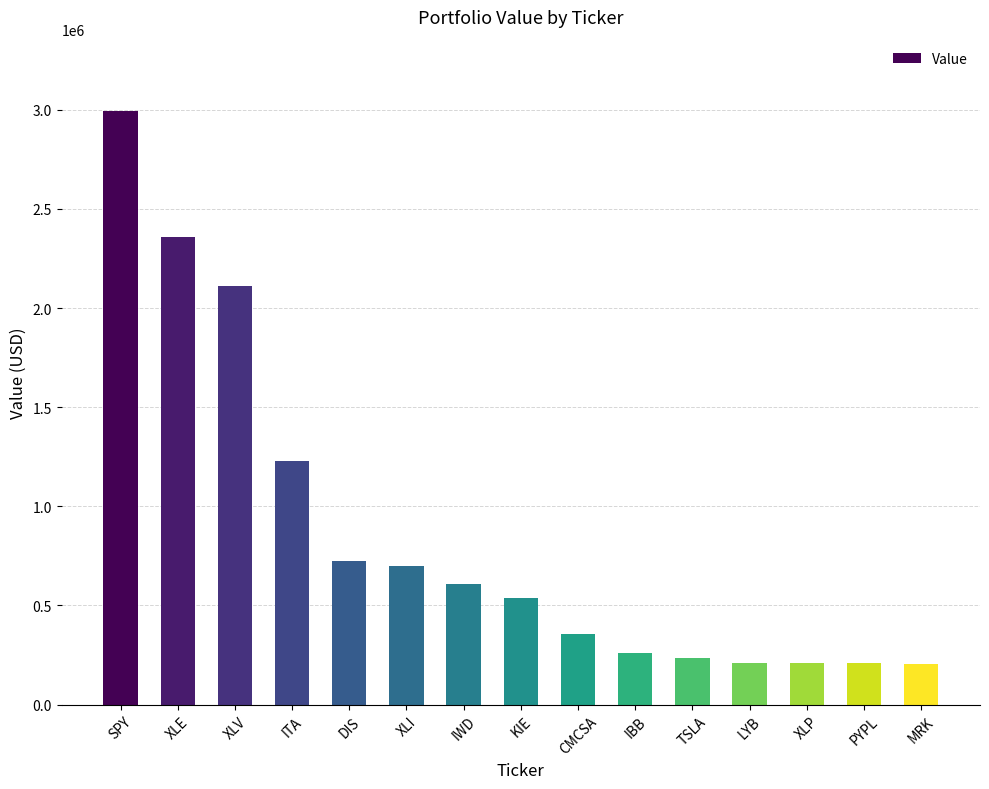

What is the sum of the values at DIS and SPY?

3719000